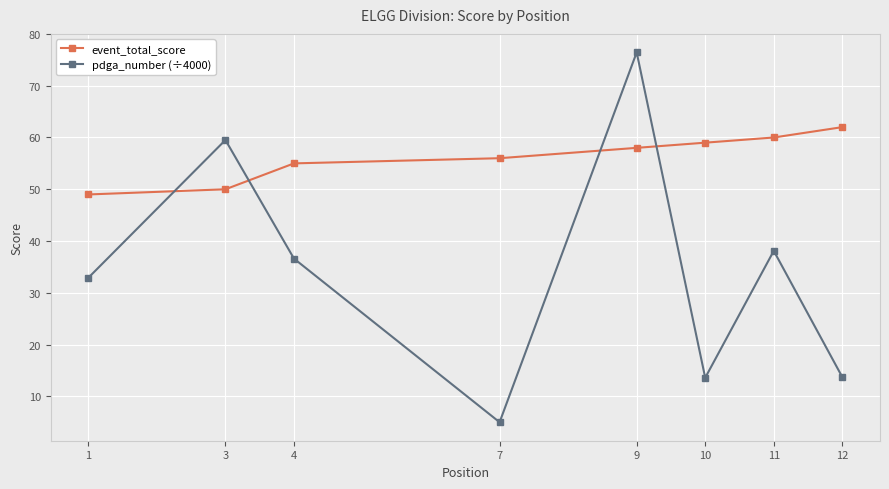

True or false: event_total_score has more than 0 points higher than both neighbors.

False